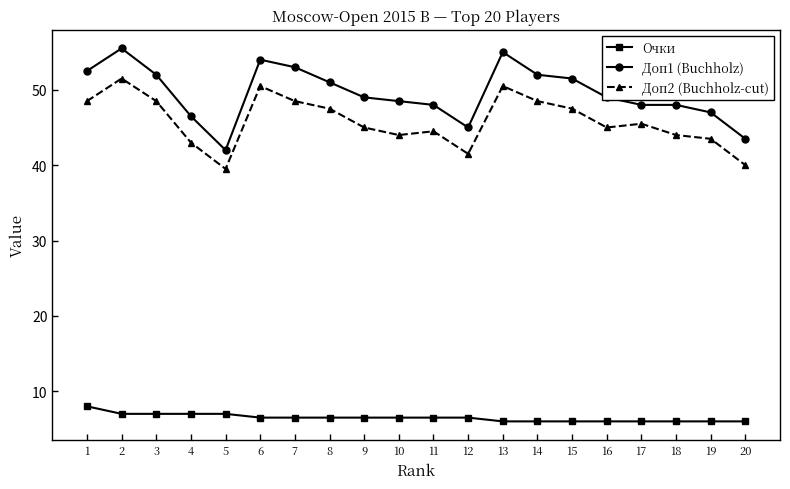

What is the smallest value displayed?

6.0